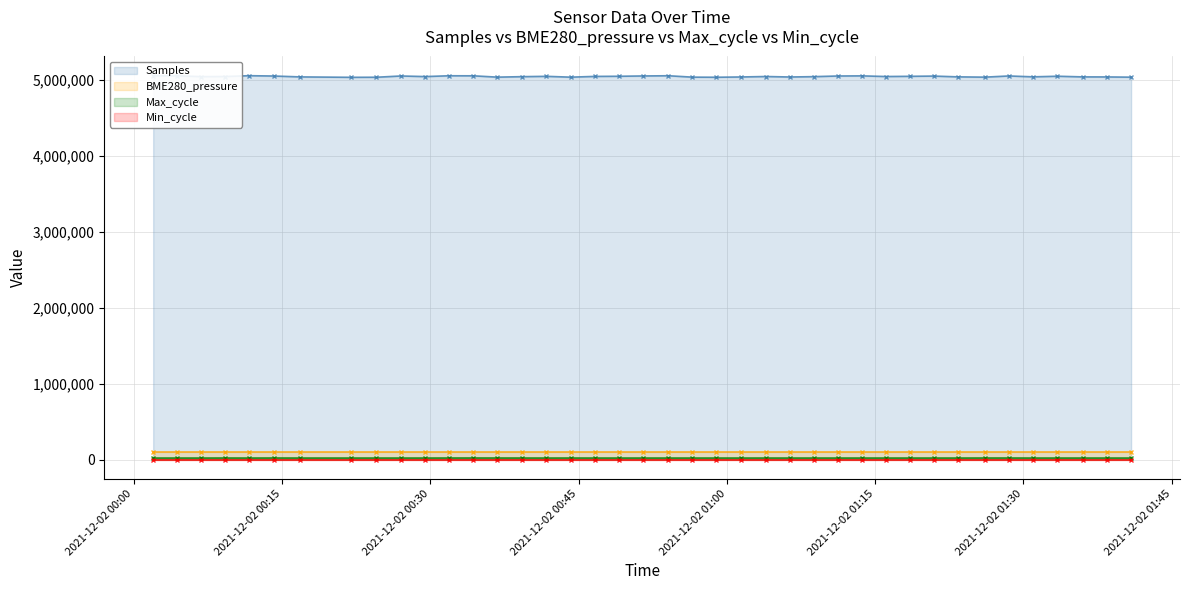

What is the value of the Max_cycle point at the 28th from the left?

20028.0